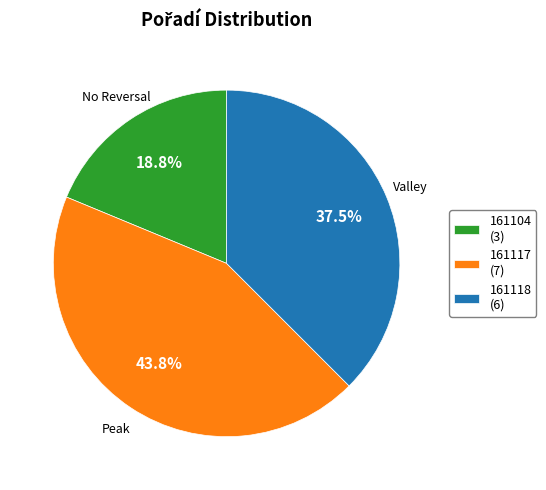

Do 161117 (7) and 161104 (3) together represent more than half of the pie?

Yes